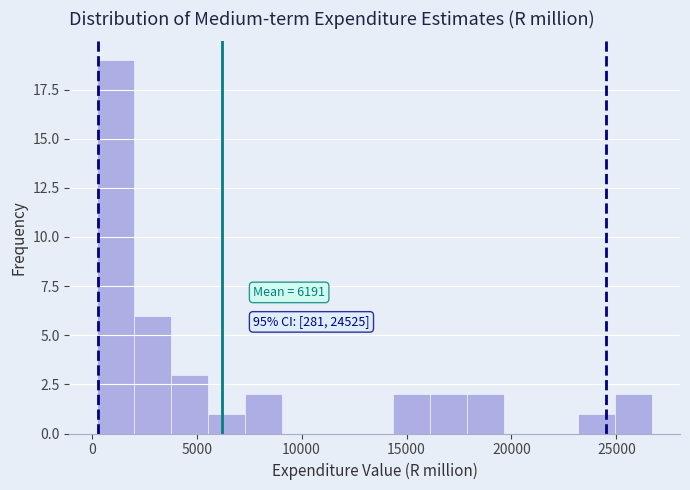

Read against the x-axis, roughly where is the centre of the tallest bar?

1000